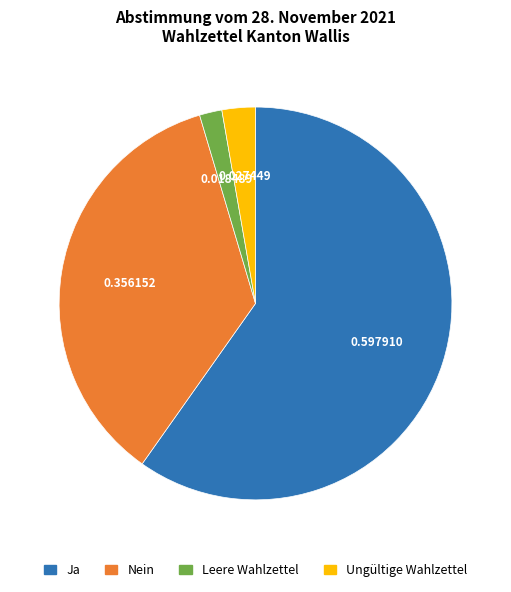

True or false: Leere Wahlzettel accounts for 2% of the total.

True